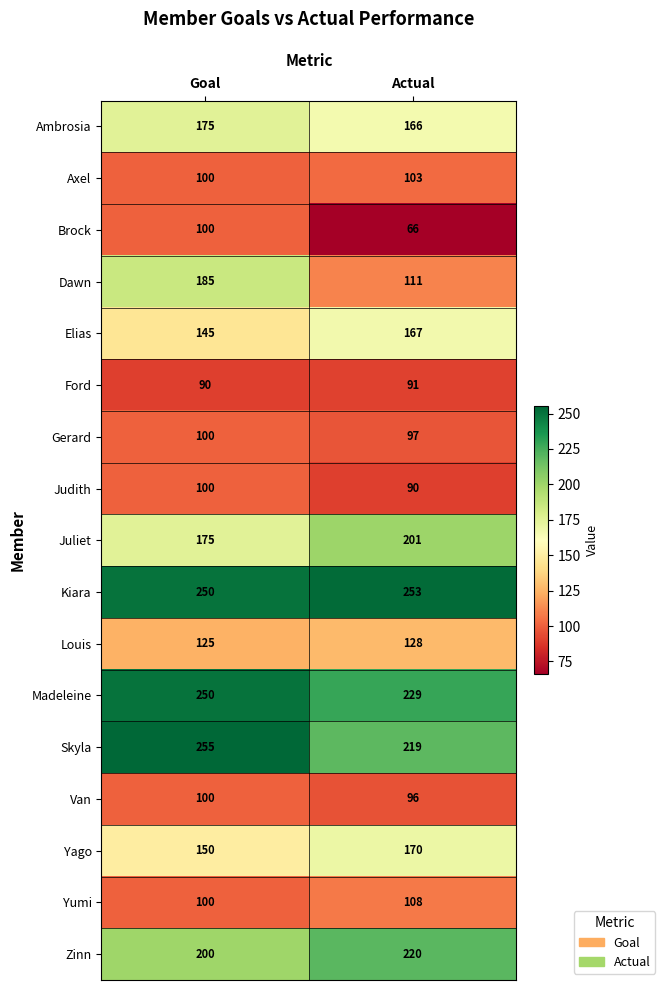

The Ambrosia series shows 250 at Goal. True or false?

False